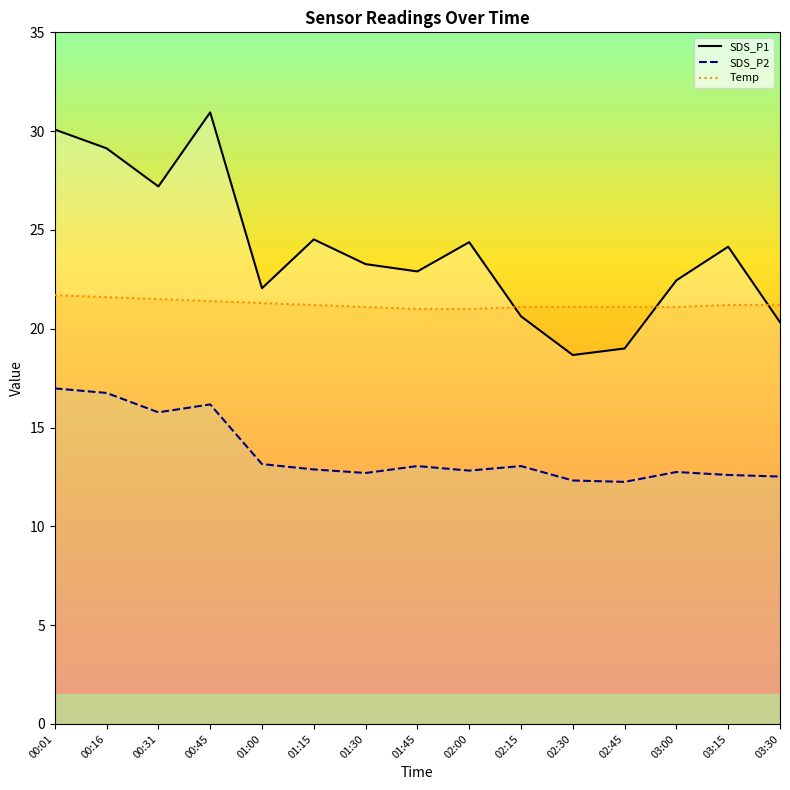

Which series has the largest range (max minus min)?

SDS_P1